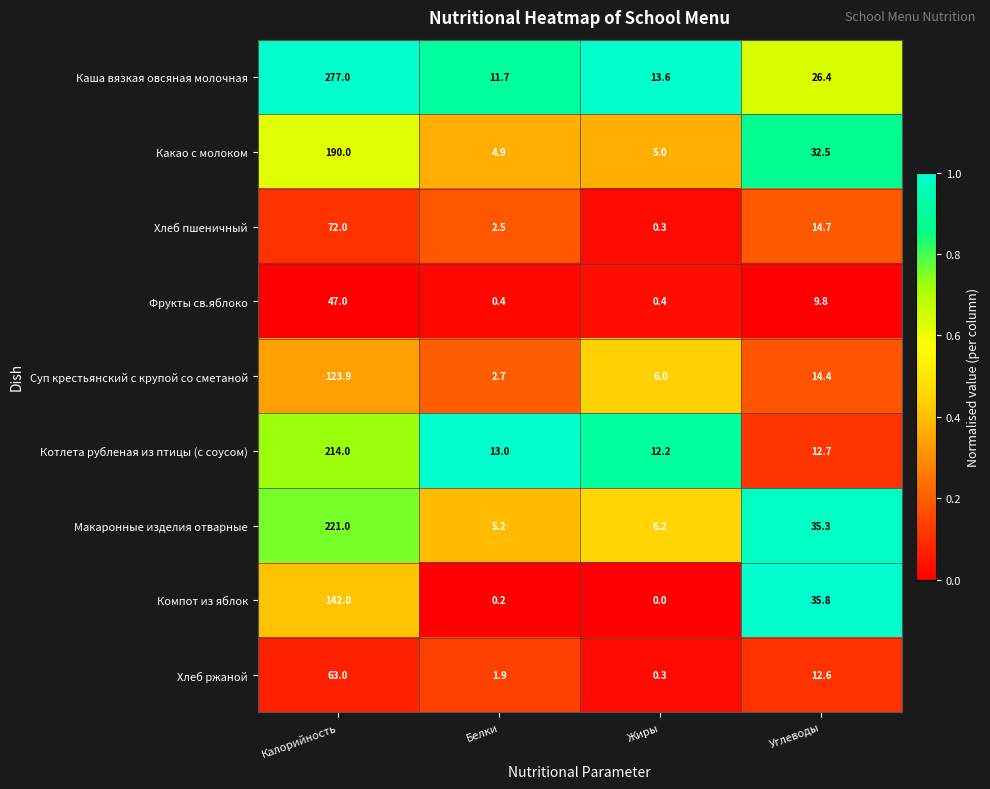

What is the maximum value shown in the chart?

277.0